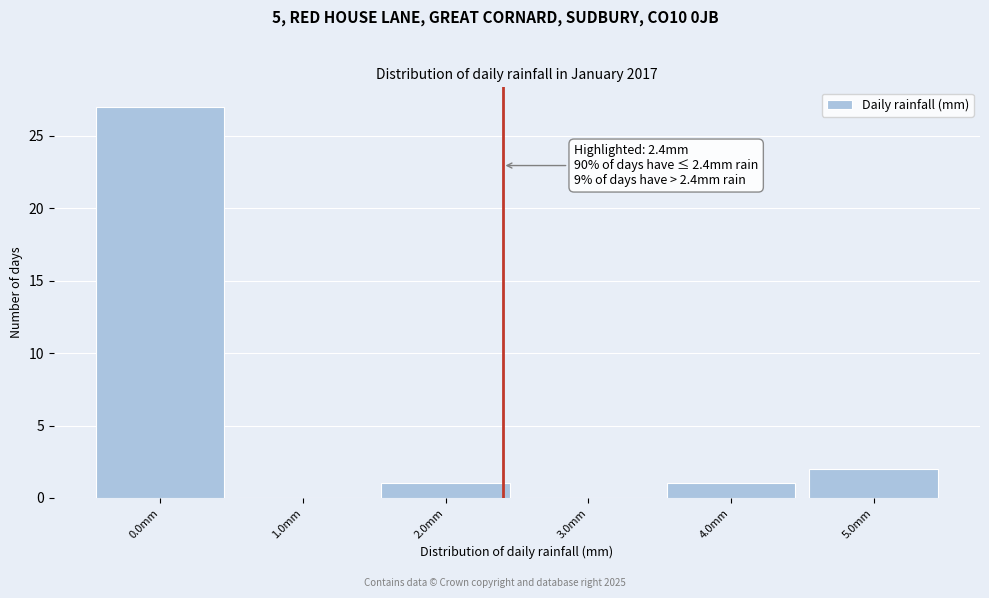

Over which range of the x-axis is the bar tallest?

-0.5 to 0.5